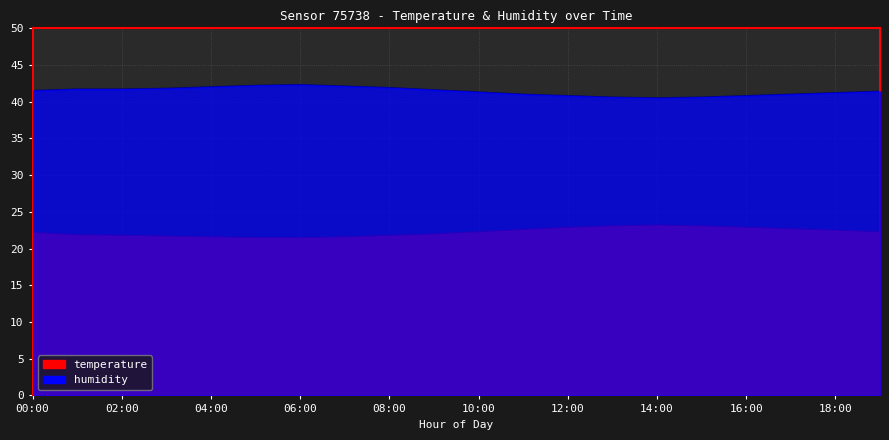

Where is the first local maximum for humidity?

06:00